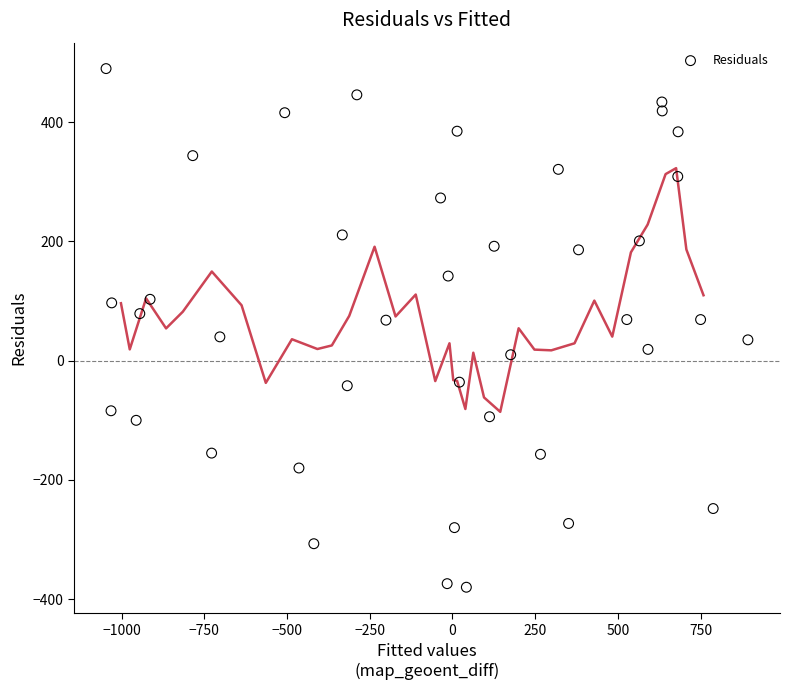

What is the range of Y values (max minus min)?

870